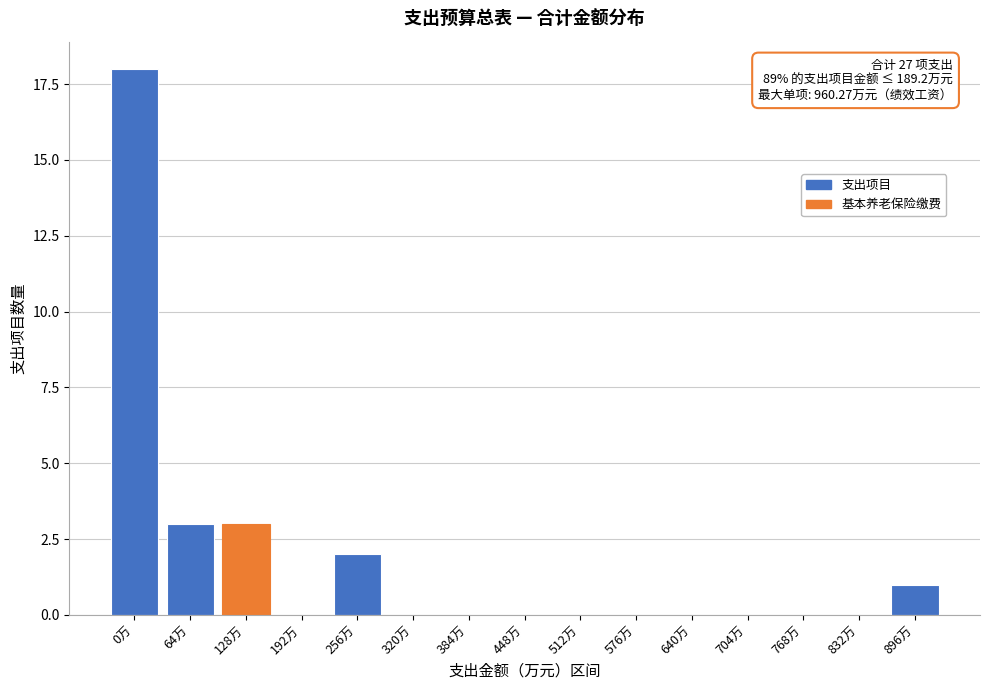

Reading left to right, extract all data points from this chart.

0万=18	64万=3	128万=3	192万=0	256万=2	320万=0	384万=0	448万=0	512万=0	576万=0	640万=0	704万=0	768万=0	832万=0	896万=1